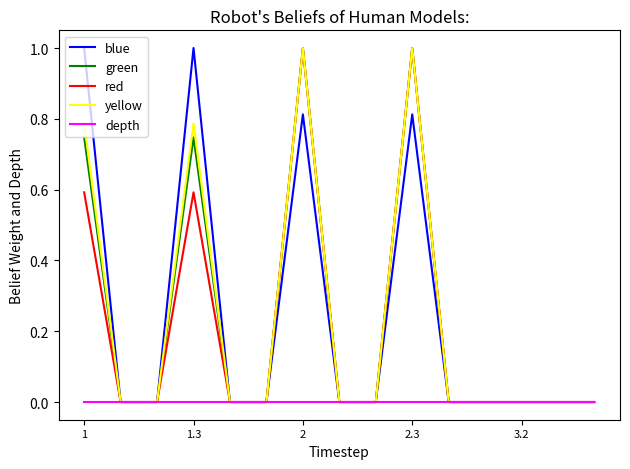

What are all the series names shown in the legend?

blue, green, red, yellow, depth